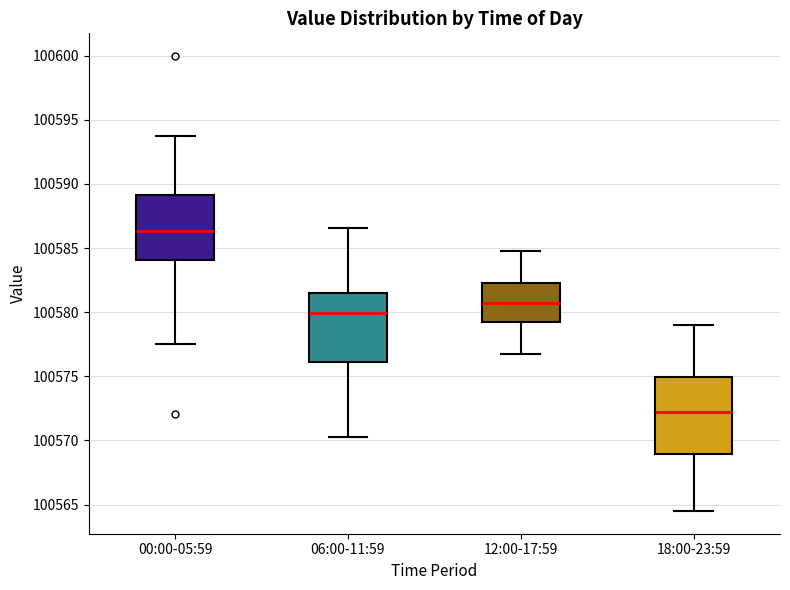

Which box's median line is the highest?

00:00-05:59